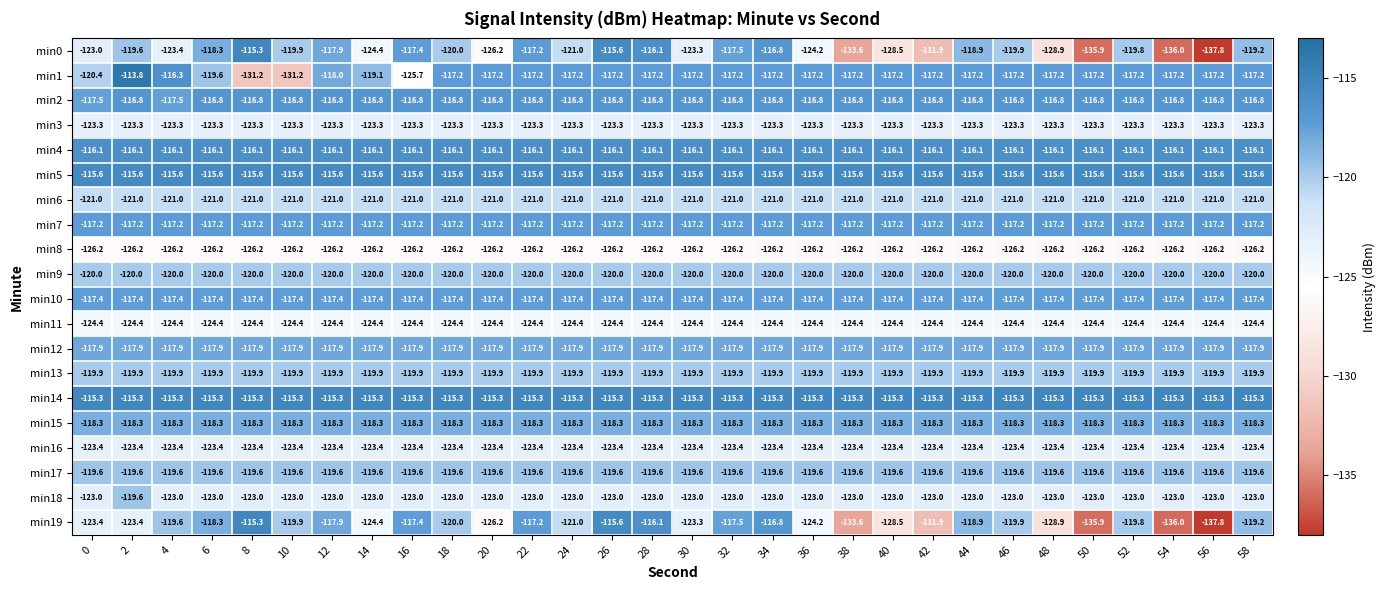

The value of min4 at 8 is -116.1. True or false?

True